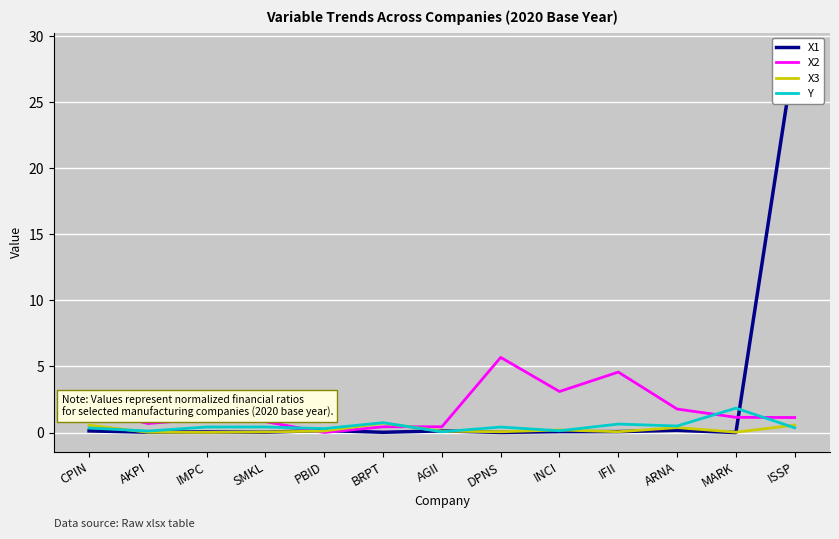

Reading left to right, list all the values displayed in this chart.

X1: CPIN=0.1	AKPI=0.0	IMPC=0.0	SMKL=0.0	PBID=0.2	BRPT=0.0	AGII=0.1	DPNS=0.0	INCI=0.1	IFII=0.1	ARNA=0.2	MARK=0.0	ISSP=28.8
X2: CPIN=1.7	AKPI=0.7	IMPC=1.0	SMKL=0.8	PBID=0.0	BRPT=0.4	AGII=0.4	DPNS=5.7	INCI=3.1	IFII=4.6	ARNA=1.8	MARK=1.2	ISSP=1.1
X3: CPIN=0.6	AKPI=0.0	IMPC=0.0	SMKL=0.0	PBID=0.1	BRPT=0.7	AGII=0.1	DPNS=0.1	INCI=0.2	IFII=0.1	ARNA=0.4	MARK=0.0	ISSP=0.6
Y: CPIN=0.3	AKPI=0.1	IMPC=0.4	SMKL=0.4	PBID=0.3	BRPT=0.7	AGII=0.1	DPNS=0.4	INCI=0.1	IFII=0.6	ARNA=0.5	MARK=1.8	ISSP=0.4